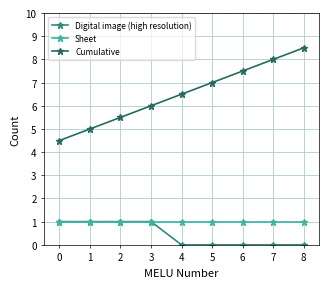

How many lines are shown in the chart?

3